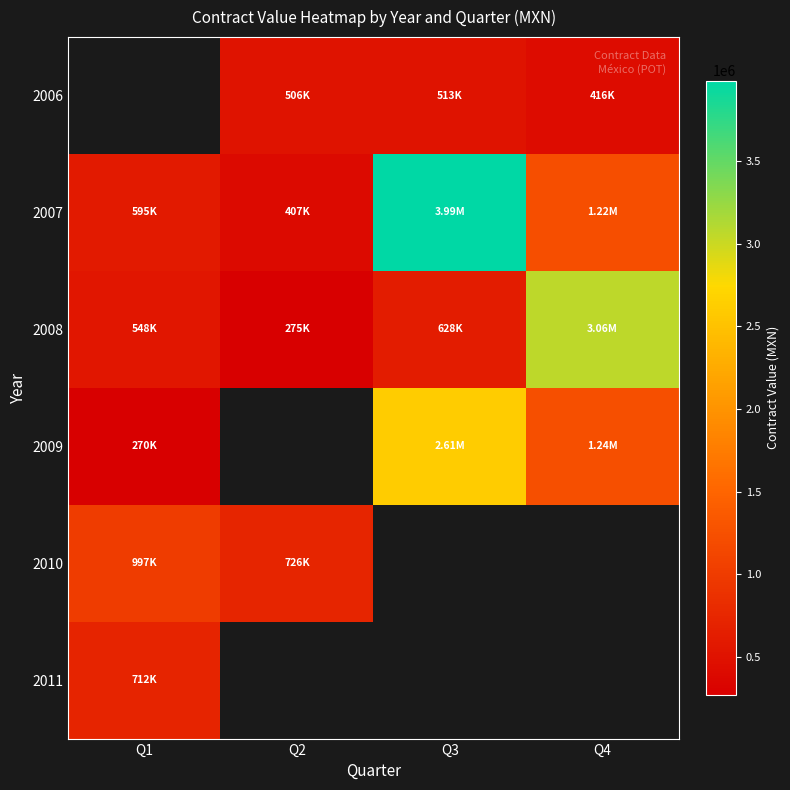

The 2007 series shows 261469.1 at Q2. True or false?

False